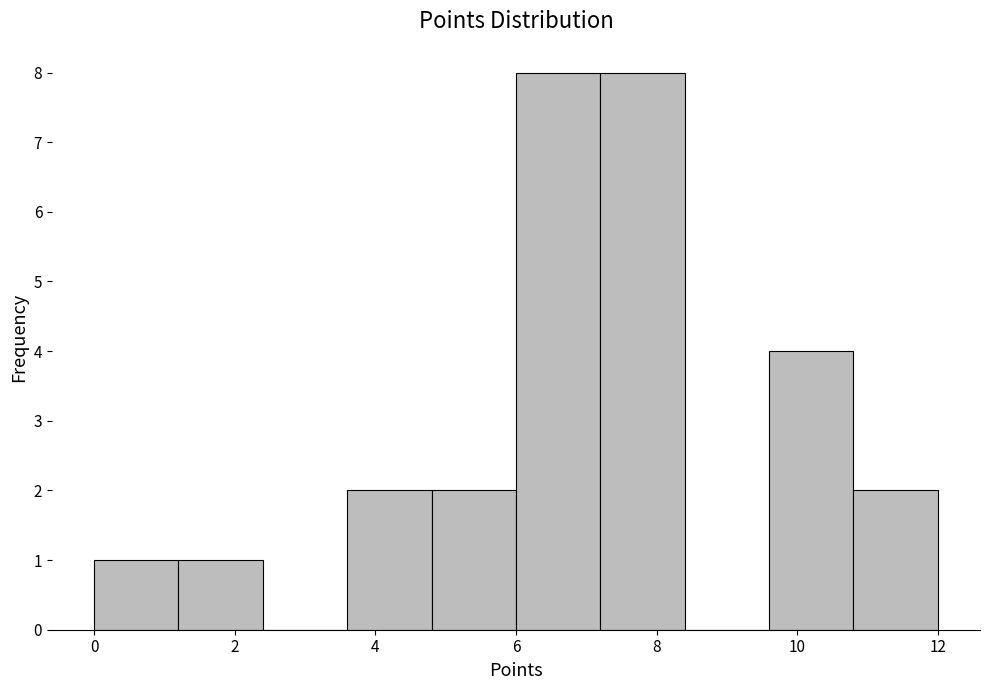

How tall is the bar that spans 4.8 to 6.0 on the x-axis? The values are not printed on the chart, so give them approximately, as read against the axis.

2